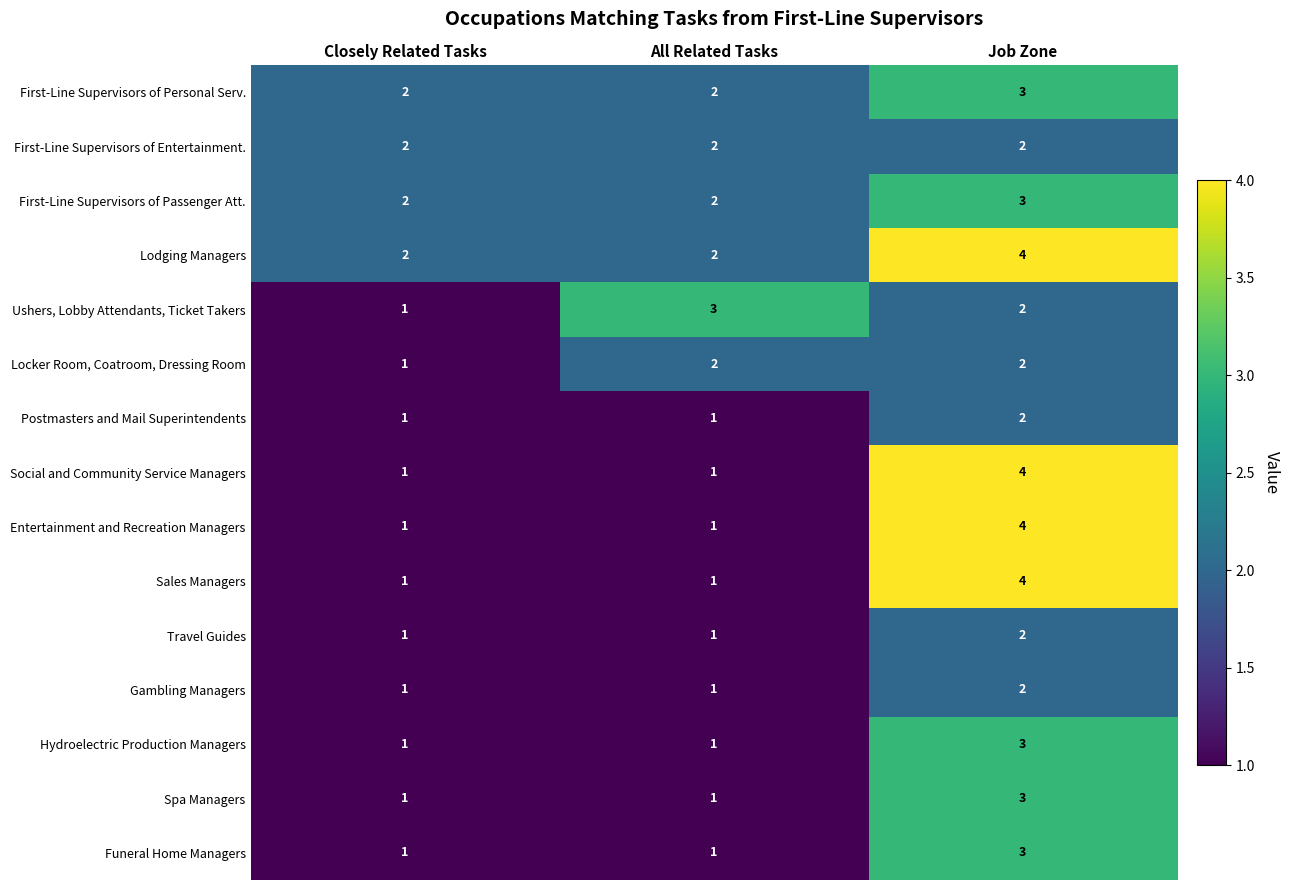

True or false: Locker Room, Coatroom, Dressing Room has a value of 2 at Job Zone.

True